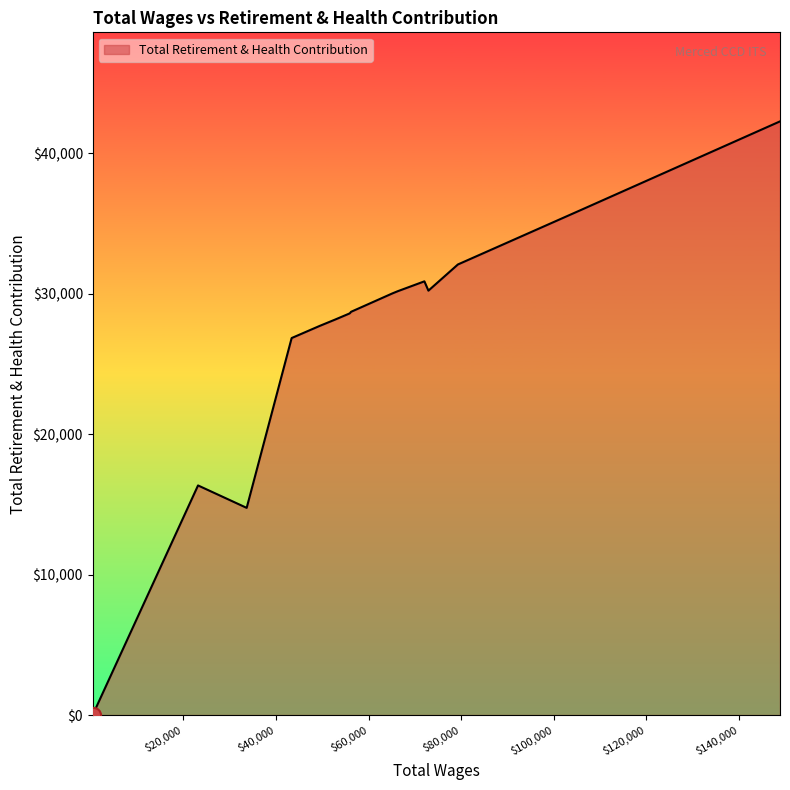

What is the difference between the maximum and minimum values?

42254